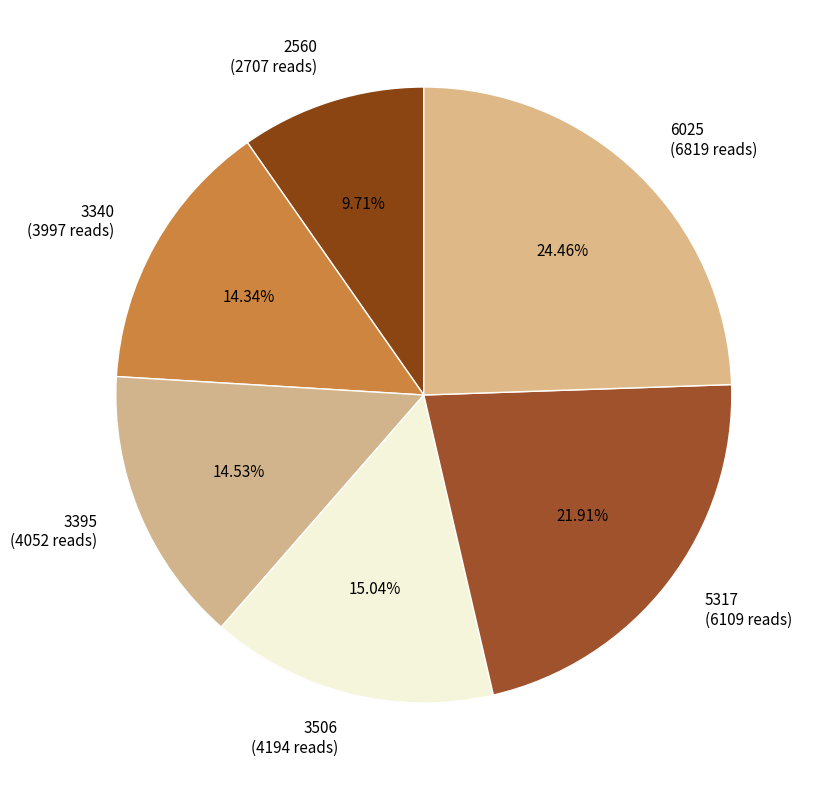

Which category has the smallest portion of the pie?

2560